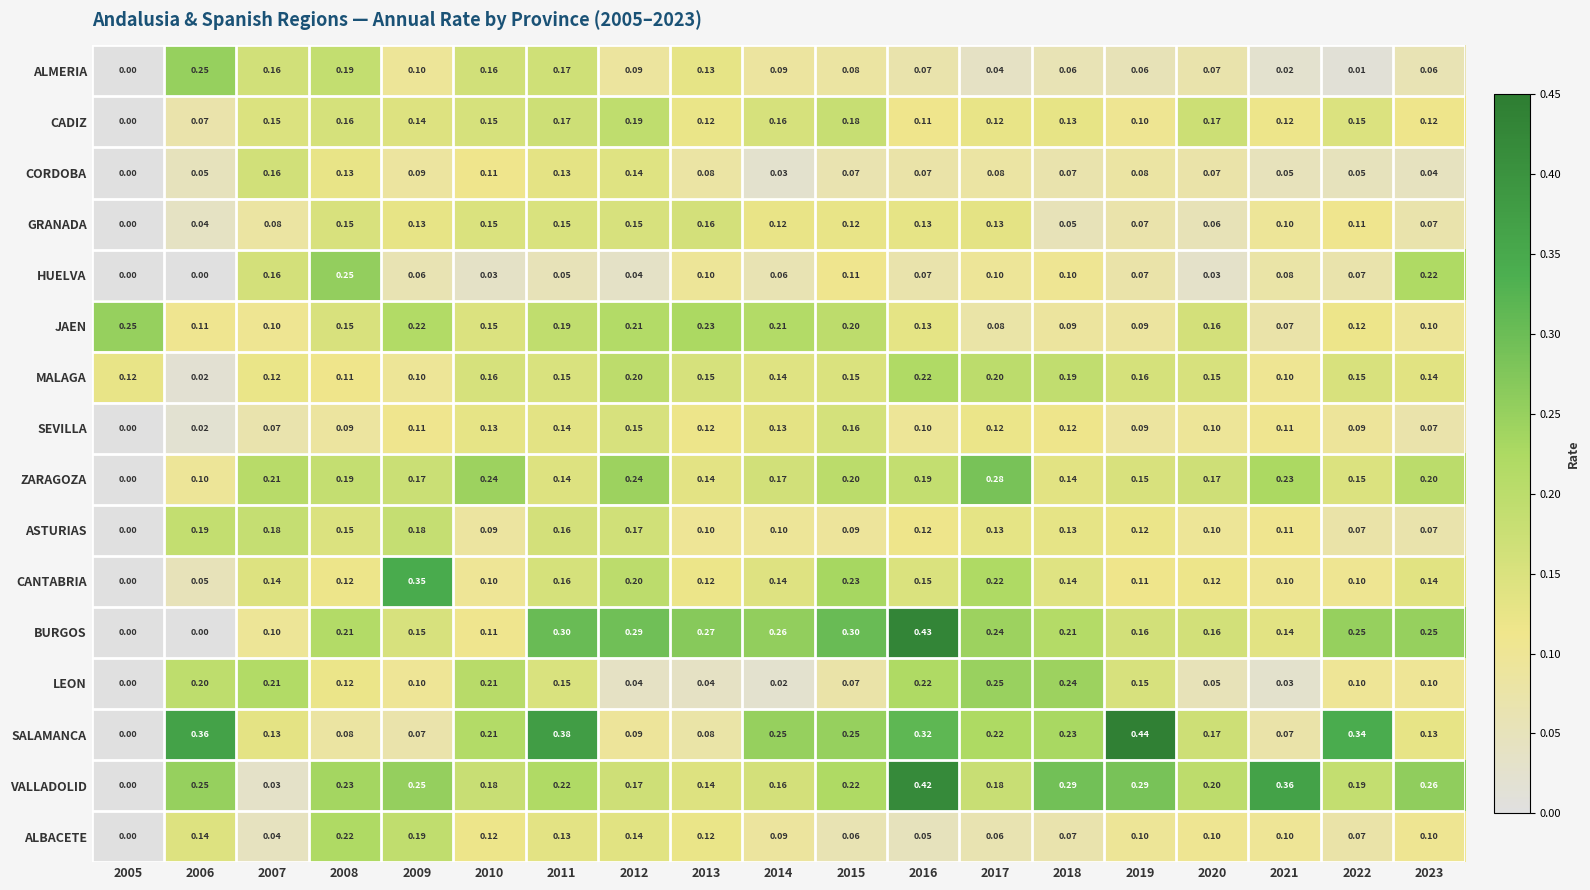

Is the value of CADIZ at 2013 greater than the value of CORDOBA at 2017?

Yes